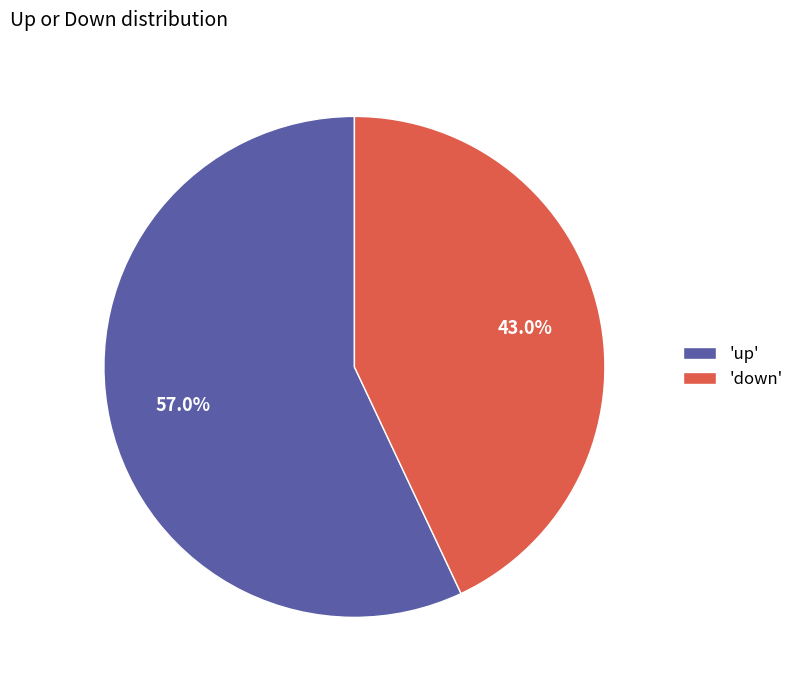

Between 'up' and 'down', which is larger?

'up'